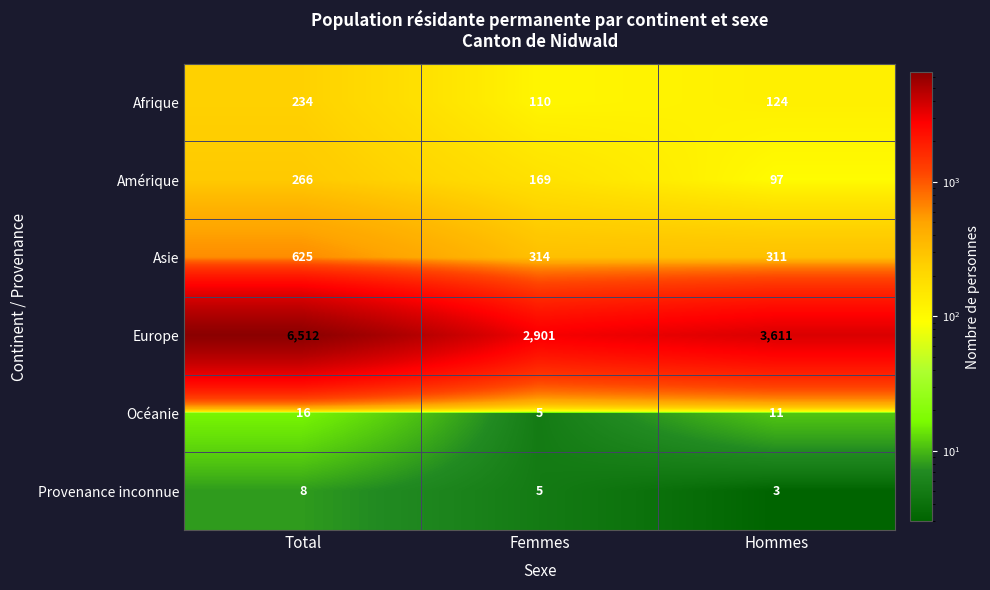

At which label does Océanie first exceed 11?

Total